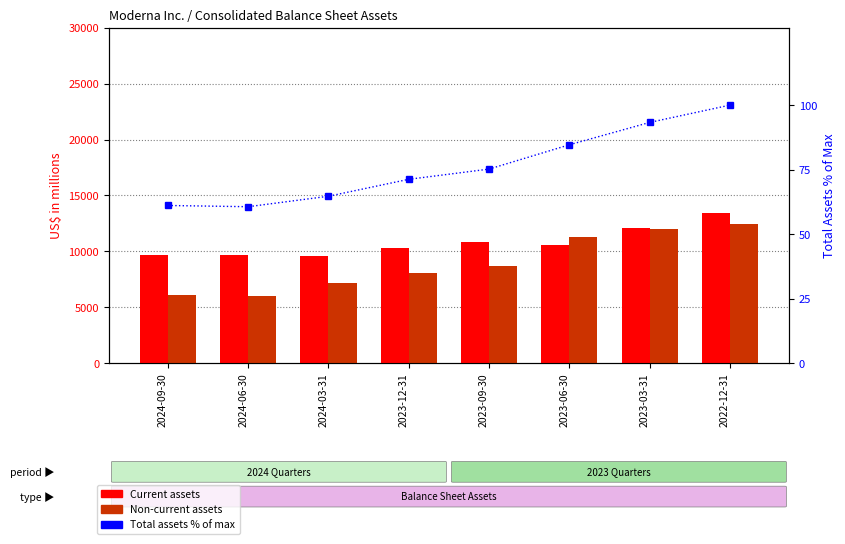

What is the label of the 3rd bar from the right?

2023-06-30